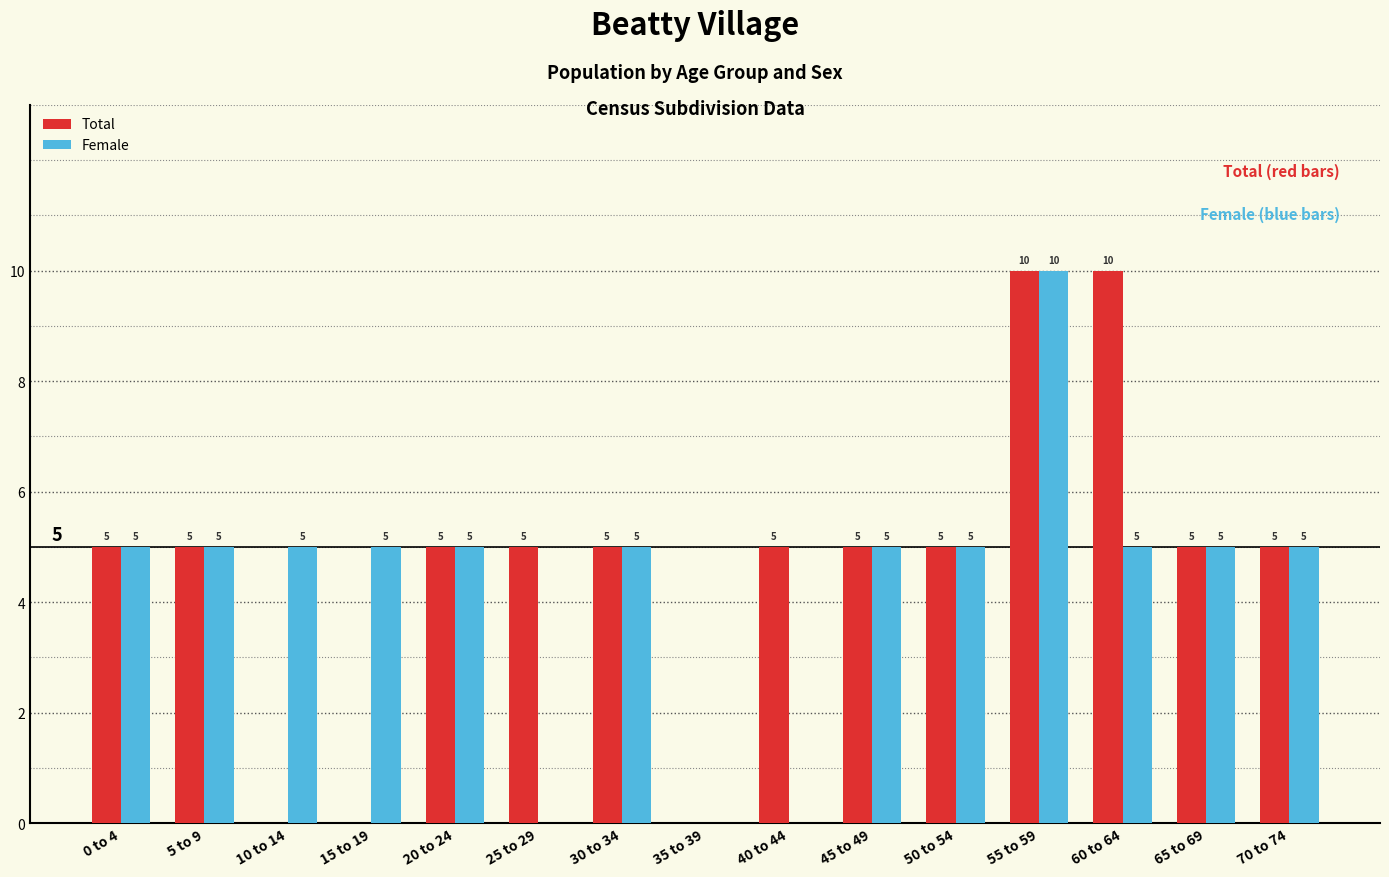

Which series has the largest total across all categories?

Total